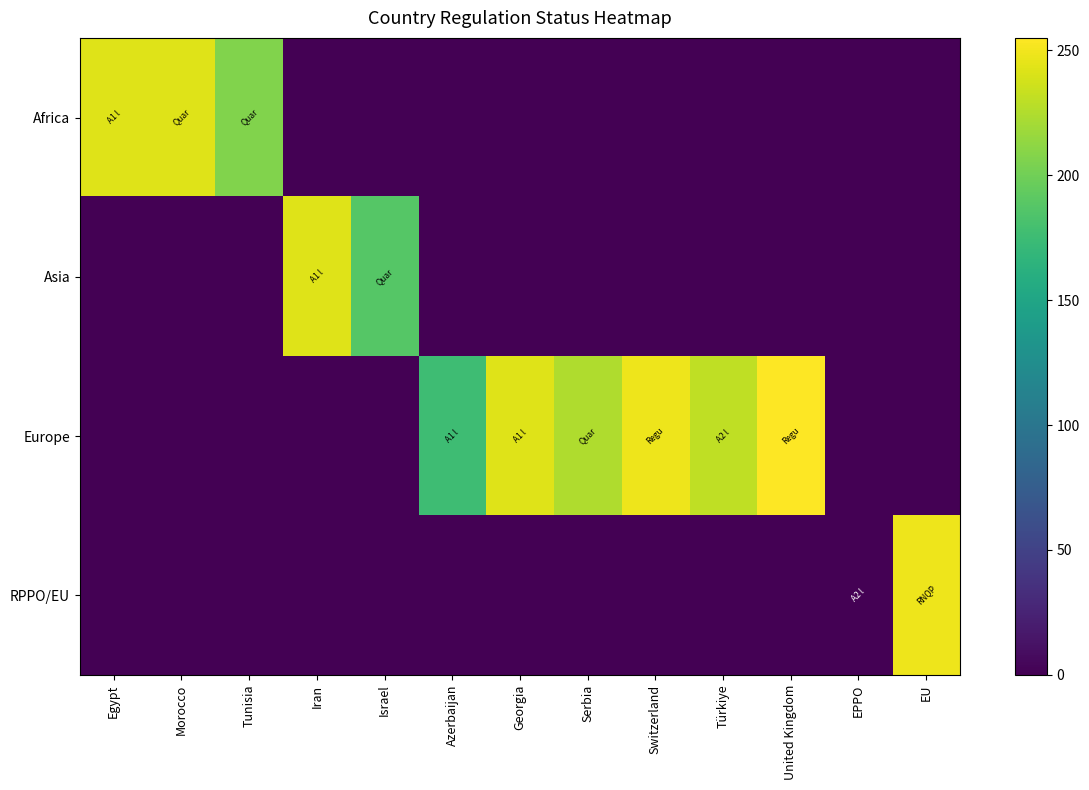

At Morocco, list the series in order from largest to smallest.

Africa, Asia, Europe, RPPO/EU